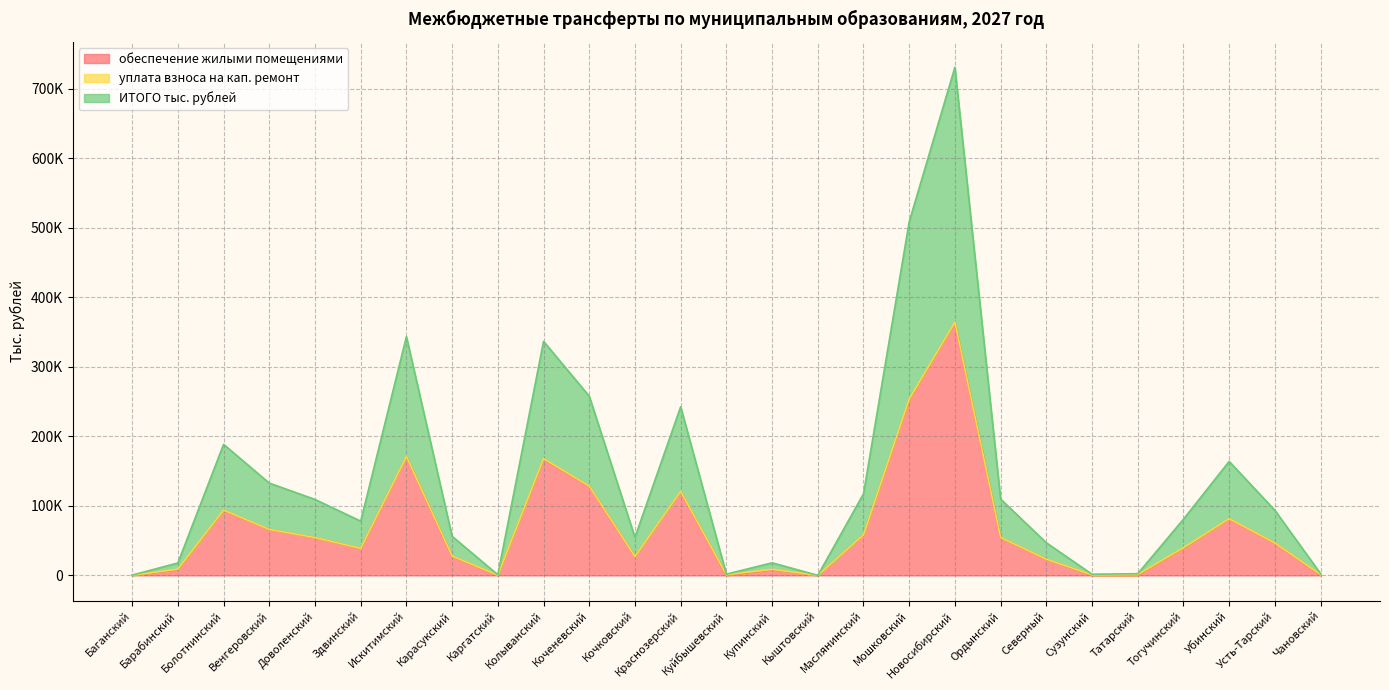

Which series has the widest spread of values?

ИТОГО тыс. рублей